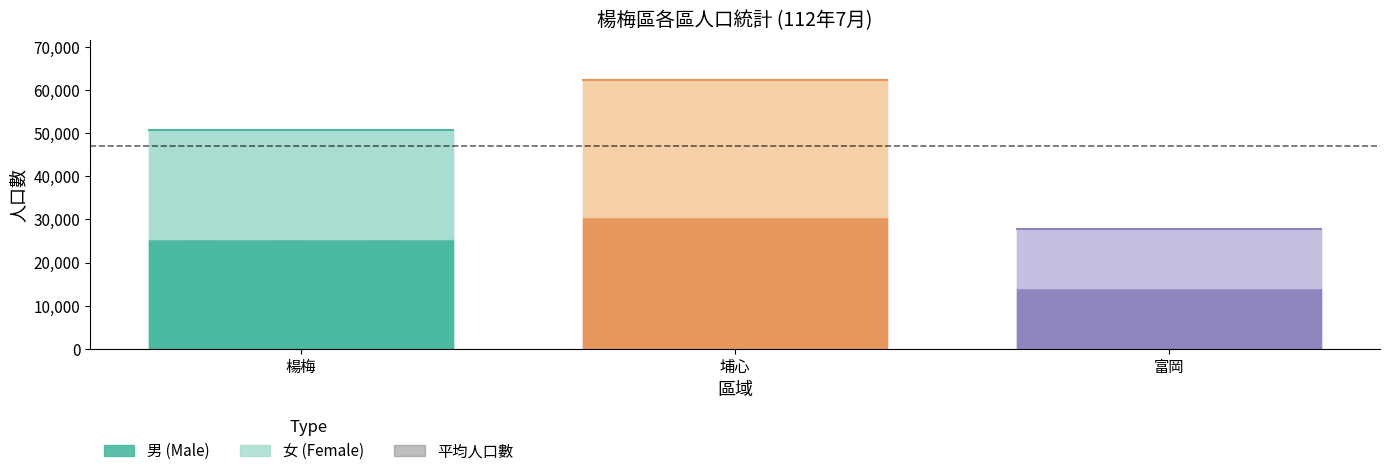

What is the label of the 3rd point from the right?

楊梅